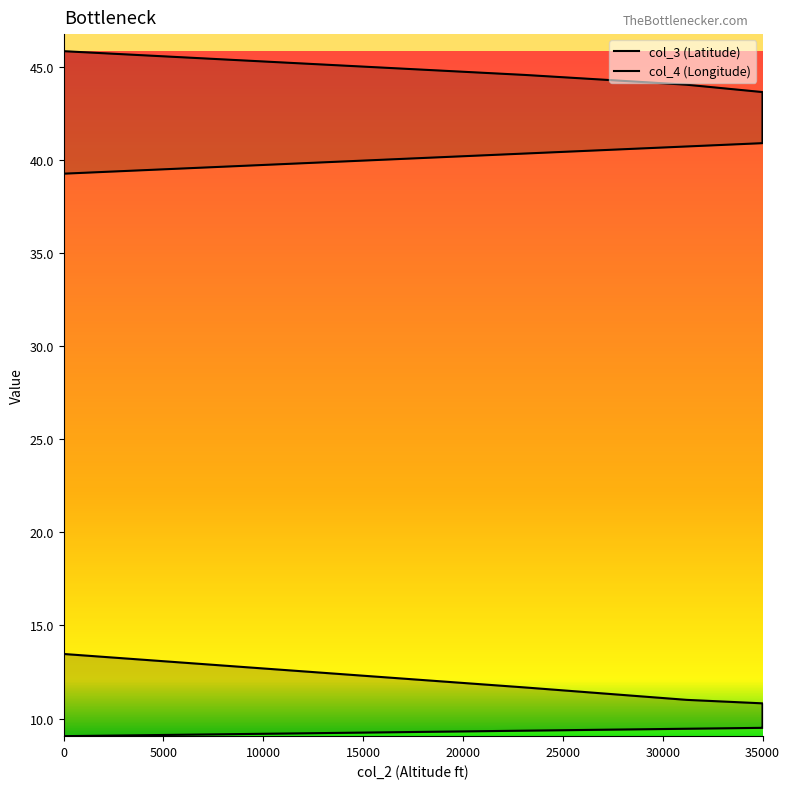

Is the value of col_4 at 35000 greater than the value of col_3 at 0?

No